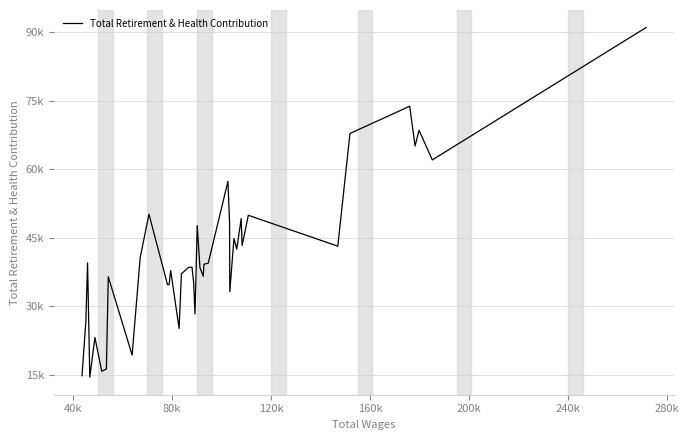

What is the value of the 29th point from the left?

44817